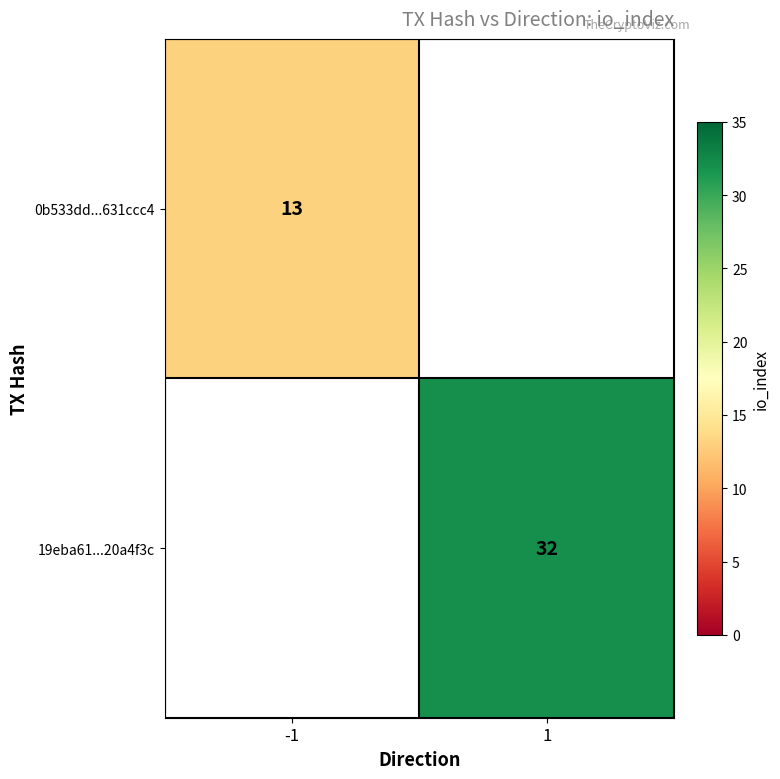

Count the number of data series in this chart.

2